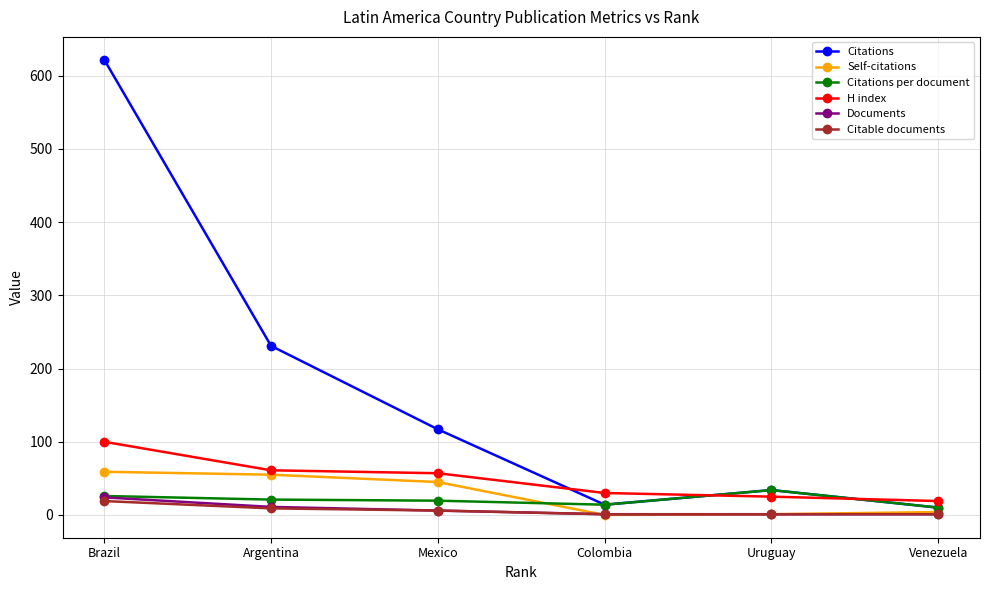

What is the difference between the maximum and minimum values in the H index series?

81.0